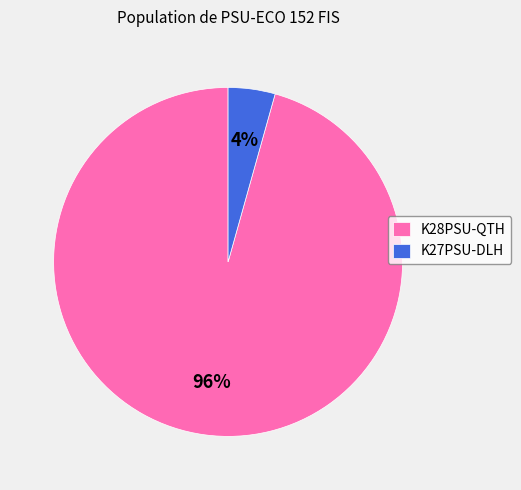

Which has a higher value, K28PSU-QTH or K27PSU-DLH?

K28PSU-QTH